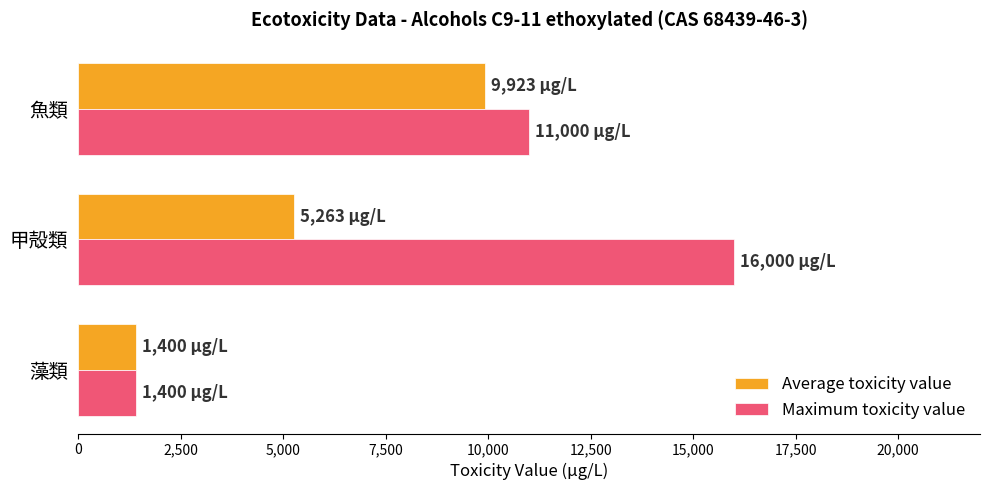

Which series has the largest total across all categories?

Maximum toxicity value